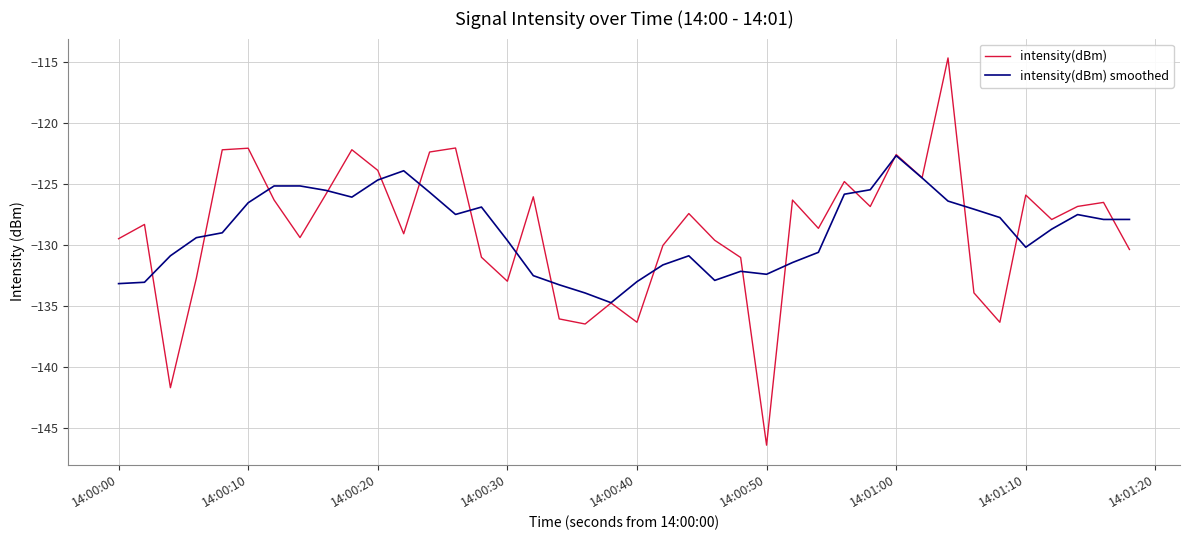

Which series has the largest range (max minus min)?

intensity(dBm)